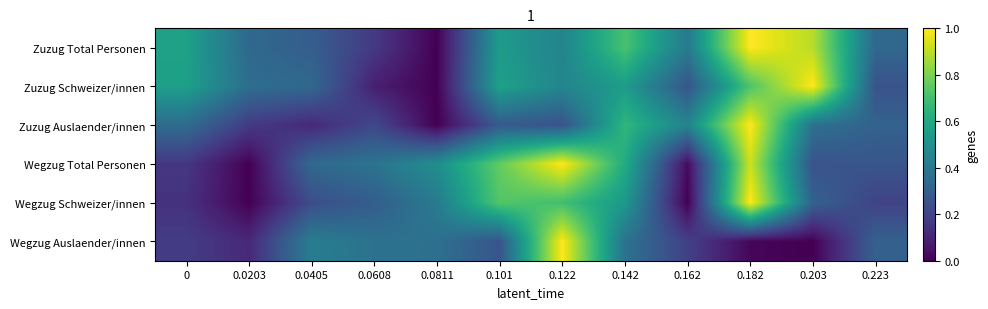

Which series changed the most between 0.182 and 0.203?

Wegzug Schweizer/innen